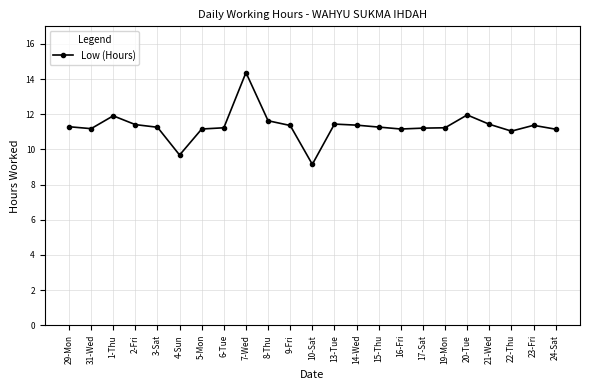

Which label corresponds to the smallest value in the chart?

10-Sat